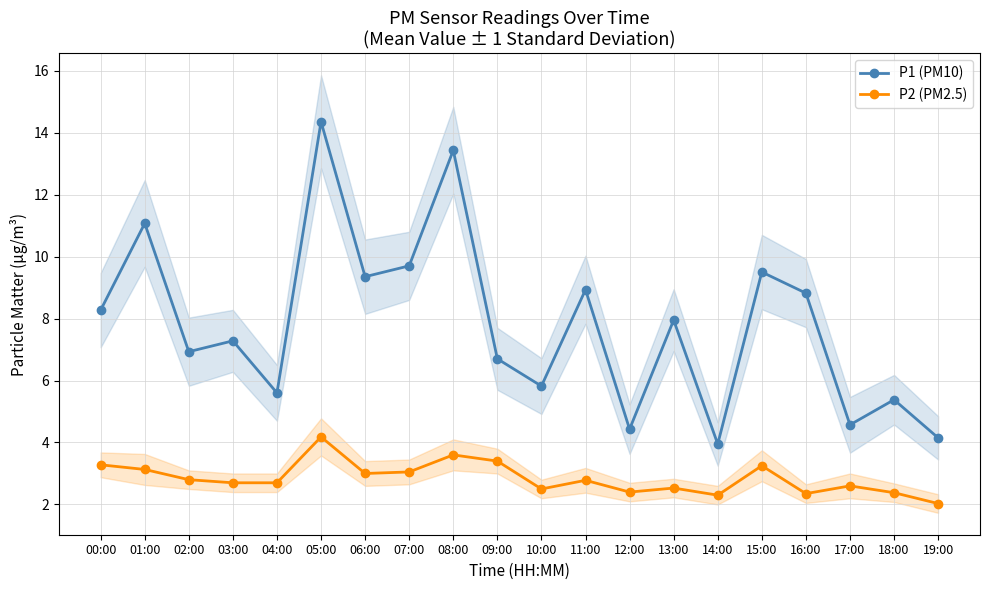

What is the maximum value shown in the chart?

14.3